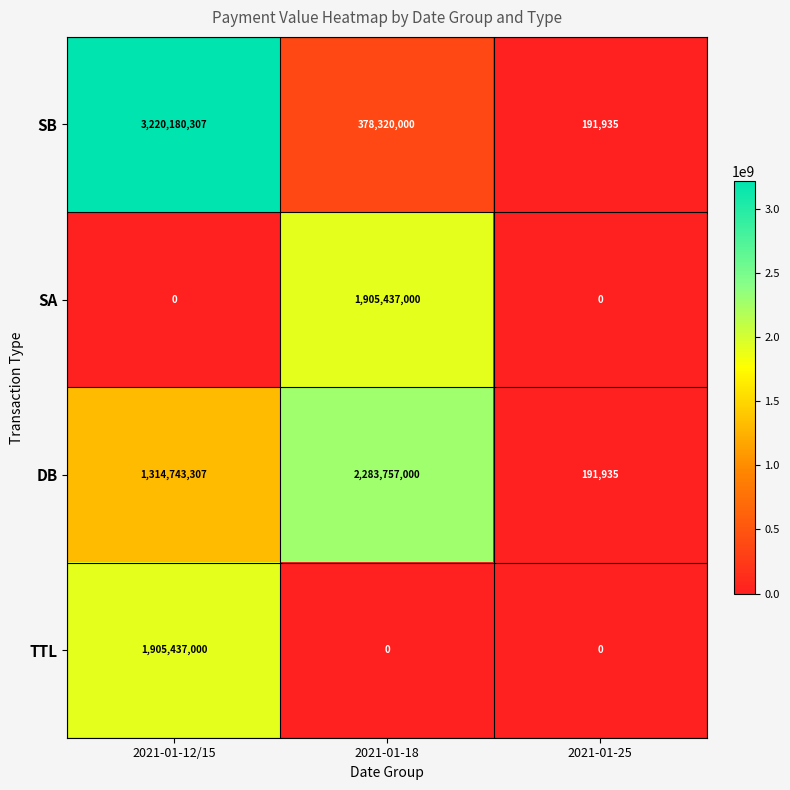

The SA series shows -1069589378 at 2021-01-12/15. True or false?

False